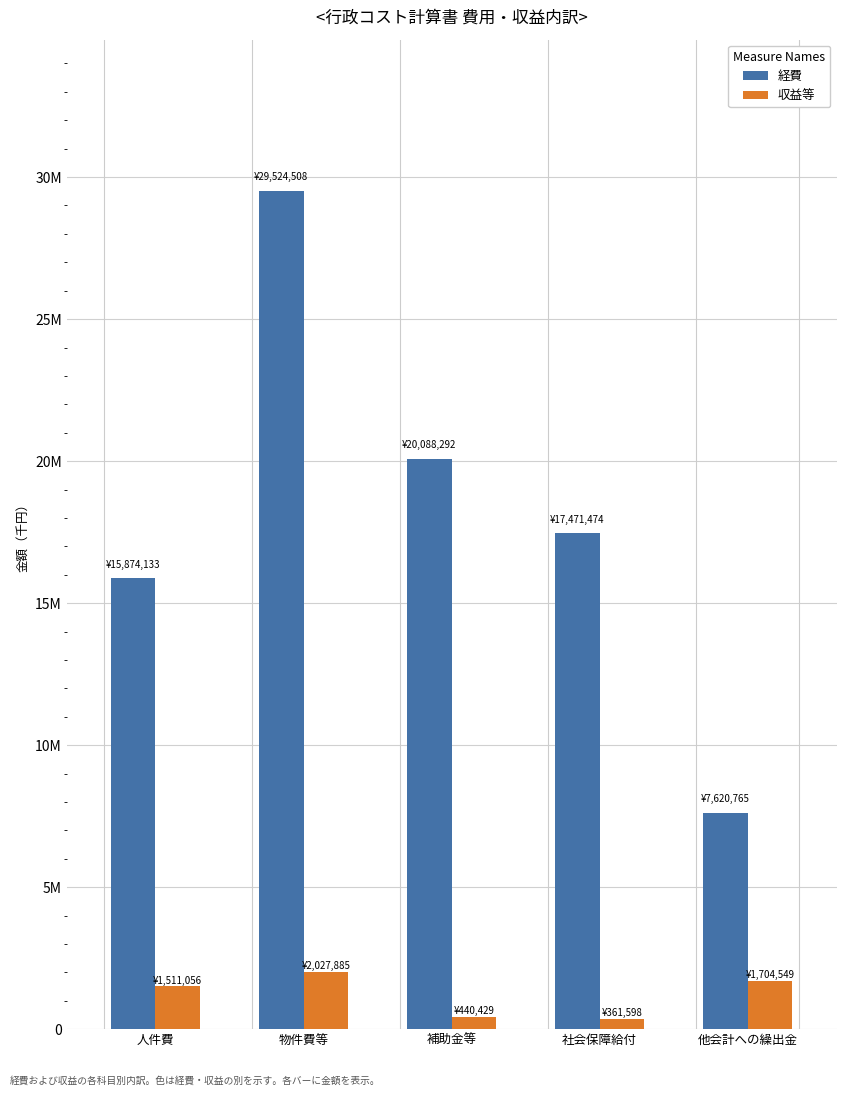

Is the value of 経費 at 補助金等 greater than the value of 収益等 at 社会保障給付?

Yes